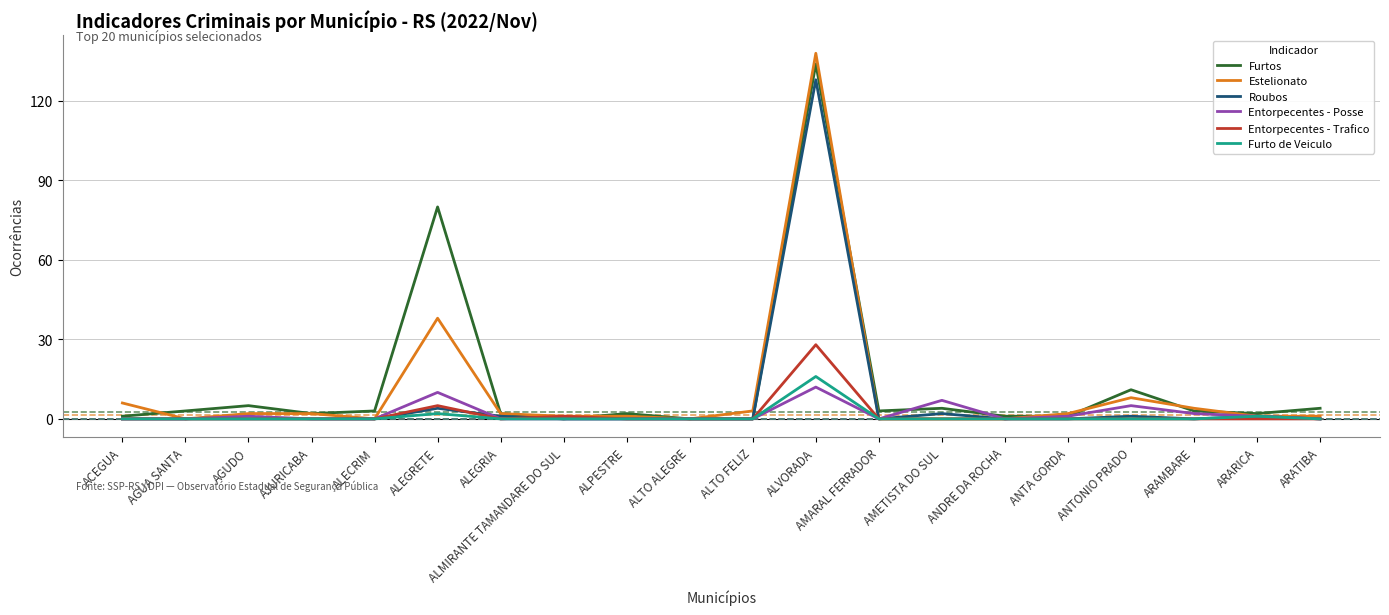

Is it true that Entorpecentes - Trafico equals 0 at ALPESTRE?

True